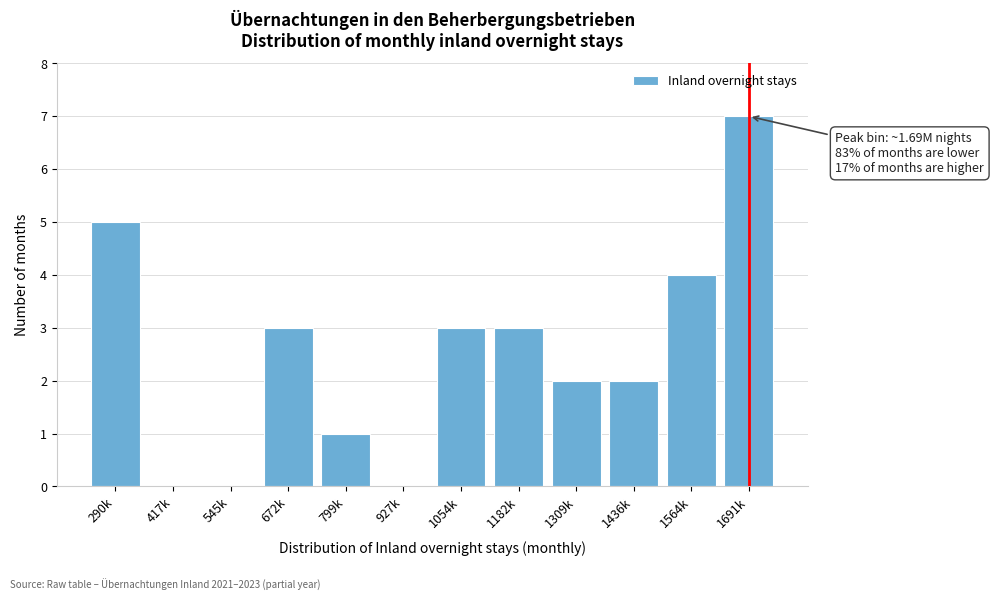

Reading right to left, transcribe all the data shown in this chart.

1691k=7	1564k=4	1436k=2	1309k=2	1182k=3	1054k=3	927k=0	799k=1	672k=3	545k=0	417k=0	290k=5